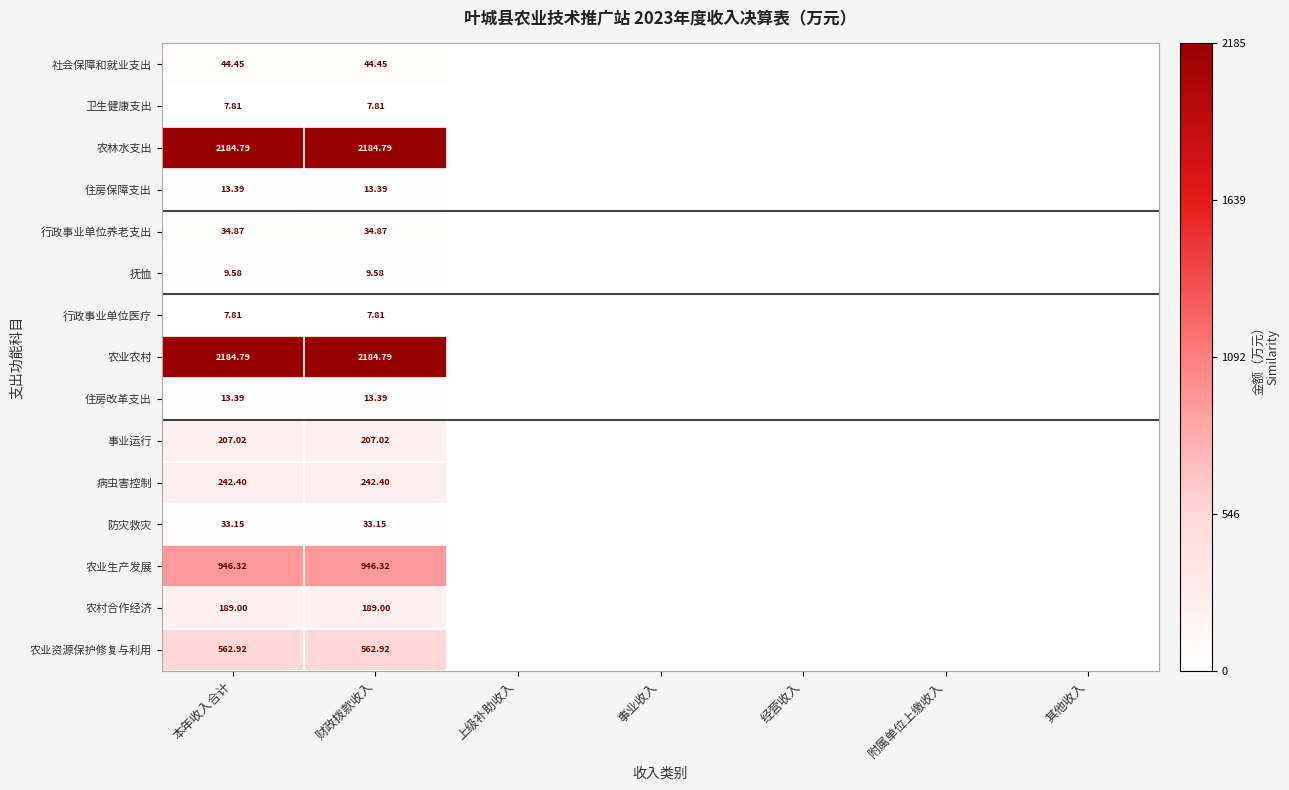

Is the value of 卫生健康支出 at 财政拨款收入 greater than the value of 抚恤 at 财政拨款收入?

No